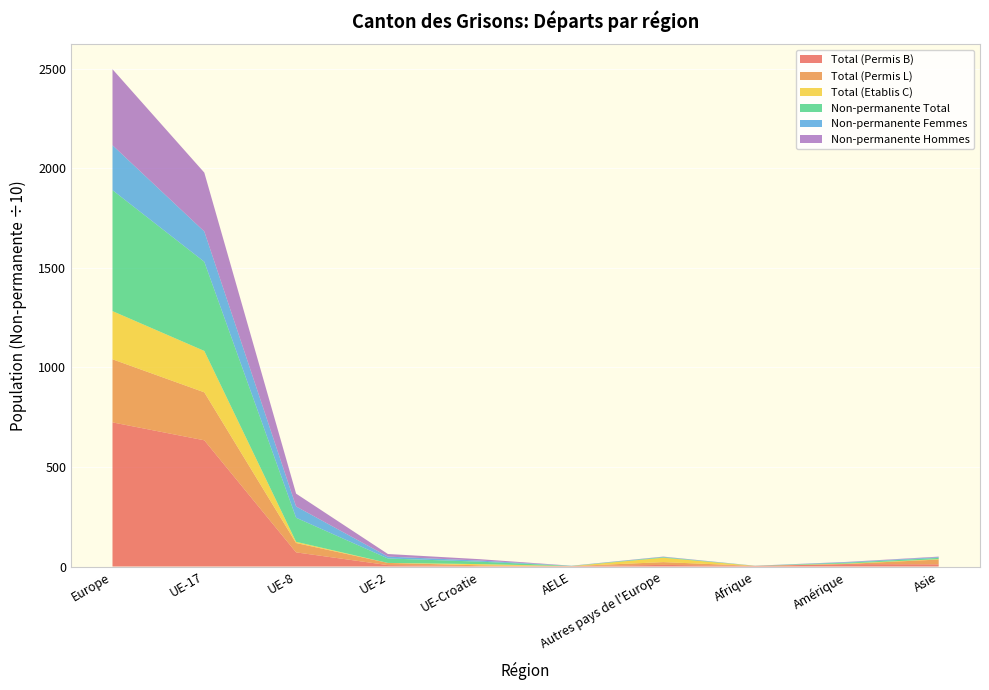

Reading right to left, what are all the values shown in this chart?

Total (Permis B): Asie=11	Amérique=12	Afrique=3	Autres pays de l'Europe=8	AELE=2	UE-Croatie=2	UE-2=7	UE-8=71	UE-17=634	Europe=724
Total (Permis L): Asie=24	Amérique=1	Afrique=0	Autres pays de l'Europe=14	AELE=0	UE-Croatie=4	UE-2=11	UE-8=47	UE-17=241	Europe=317
Total (Etablis C): Asie=2	Amérique=2	Afrique=0	Autres pays de l'Europe=22	AELE=0	UE-Croatie=6	UE-2=0	UE-8=6	UE-17=208	Europe=242
Non-permanente Total: Asie=63	Amérique=41	Afrique=5	Autres pays de l'Europe=29	AELE=10	UE-Croatie=124	UE-2=224	UE-8=1210	UE-17=4479	Europe=6076
Non-permanente Femmes: Asie=36	Amérique=28	Afrique=2	Autres pays de l'Europe=15	AELE=5	UE-Croatie=55	UE-2=93	UE-8=567	UE-17=1522	Europe=2257
Non-permanente Hommes: Asie=27	Amérique=13	Afrique=3	Autres pays de l'Europe=14	AELE=5	UE-Croatie=69	UE-2=131	UE-8=643	UE-17=2957	Europe=3819